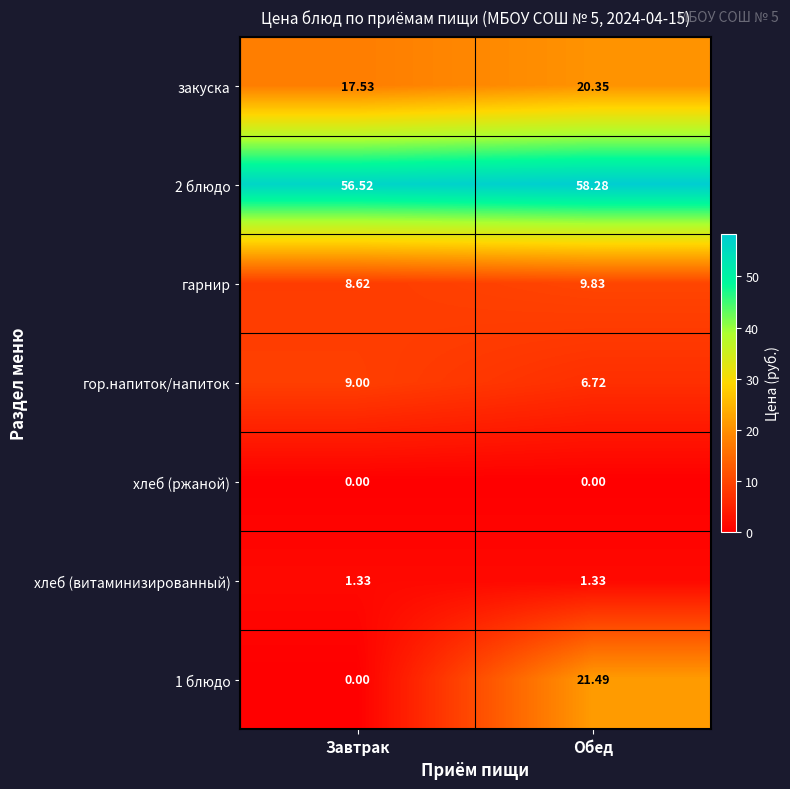

Rank the categories by 2 блюдо value from highest to lowest.

Обед, Завтрак